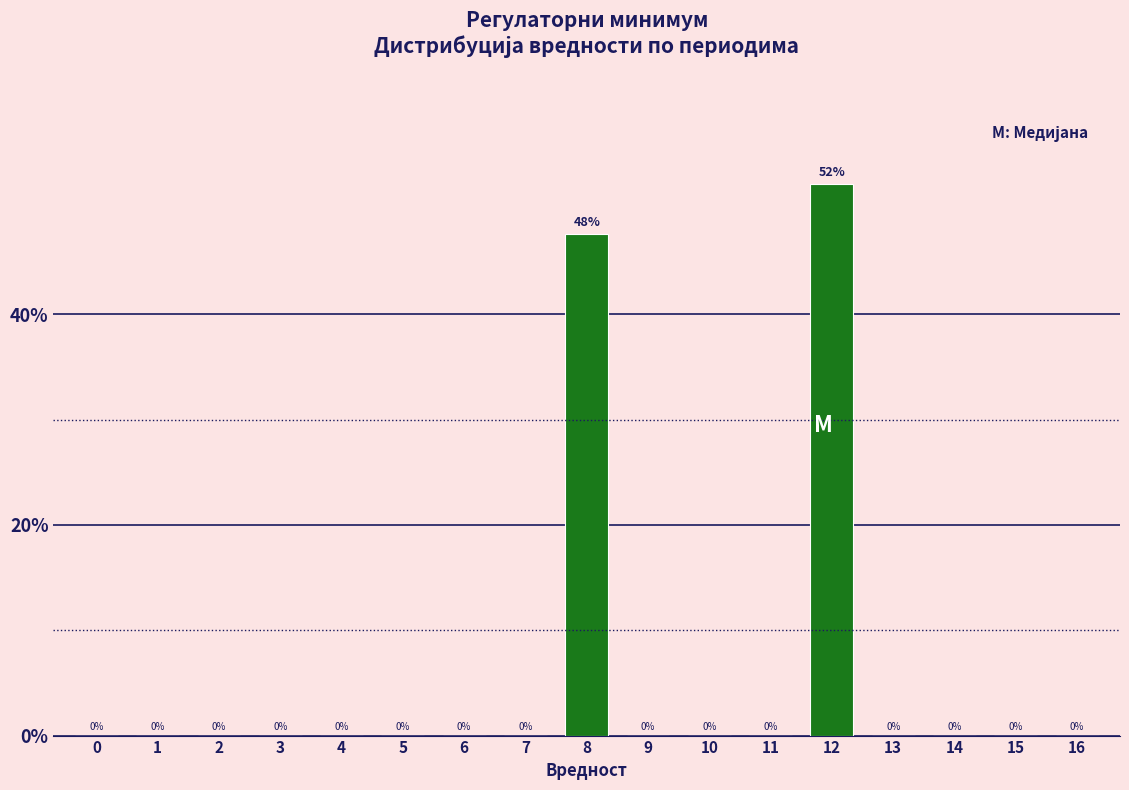

Where is the data nearest to the value 26?

8